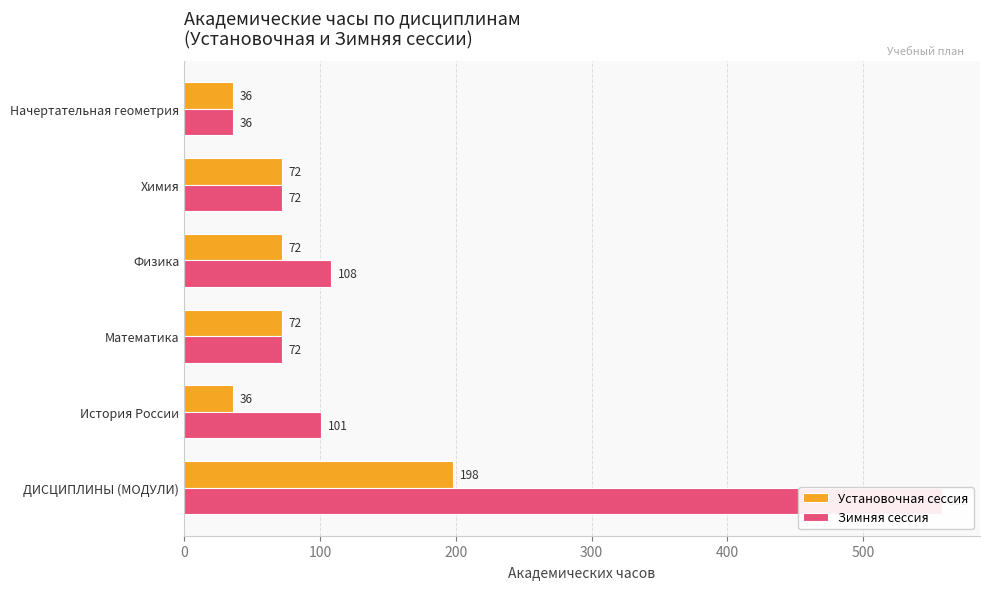

Reading left to right, what are all the values shown in this chart?

Установочная сессия: 198	36	72	72	72	36
Зимняя сессия: 558	101	72	108	72	36